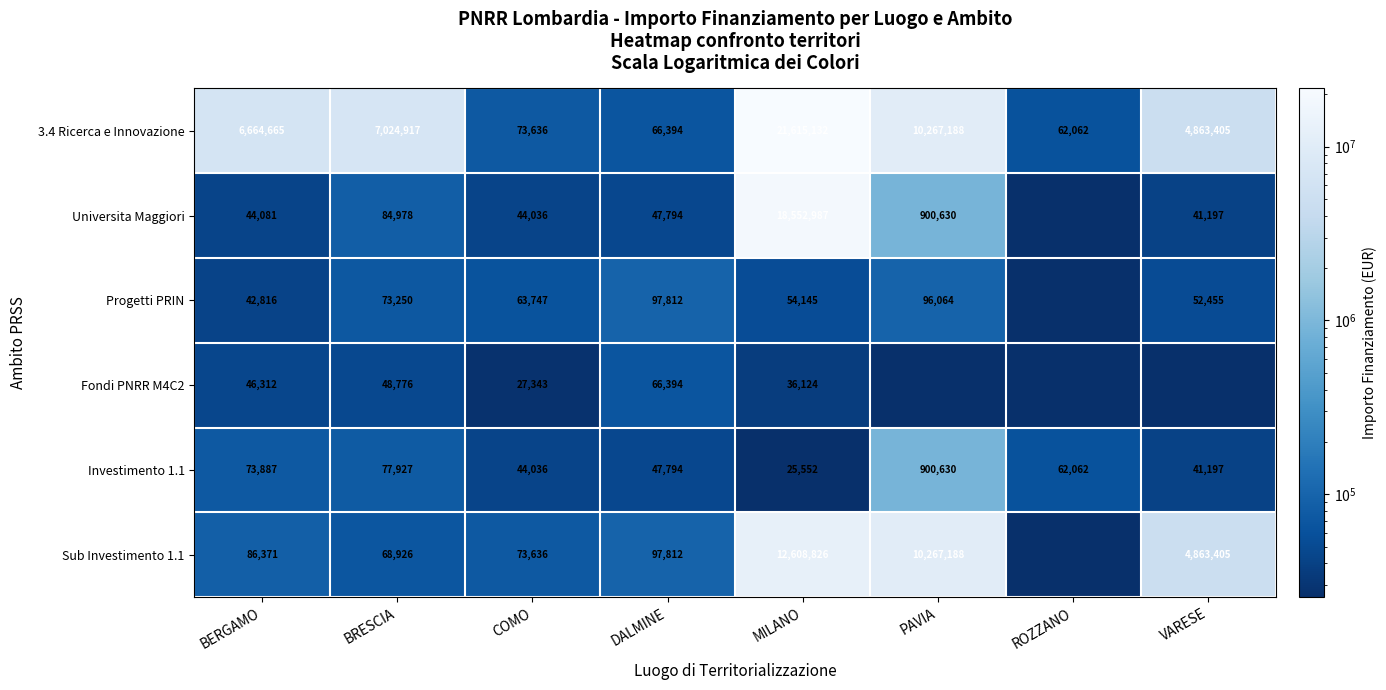

The value of Sub Investimento 1.1 at VARESE is 4863405. True or false?

True